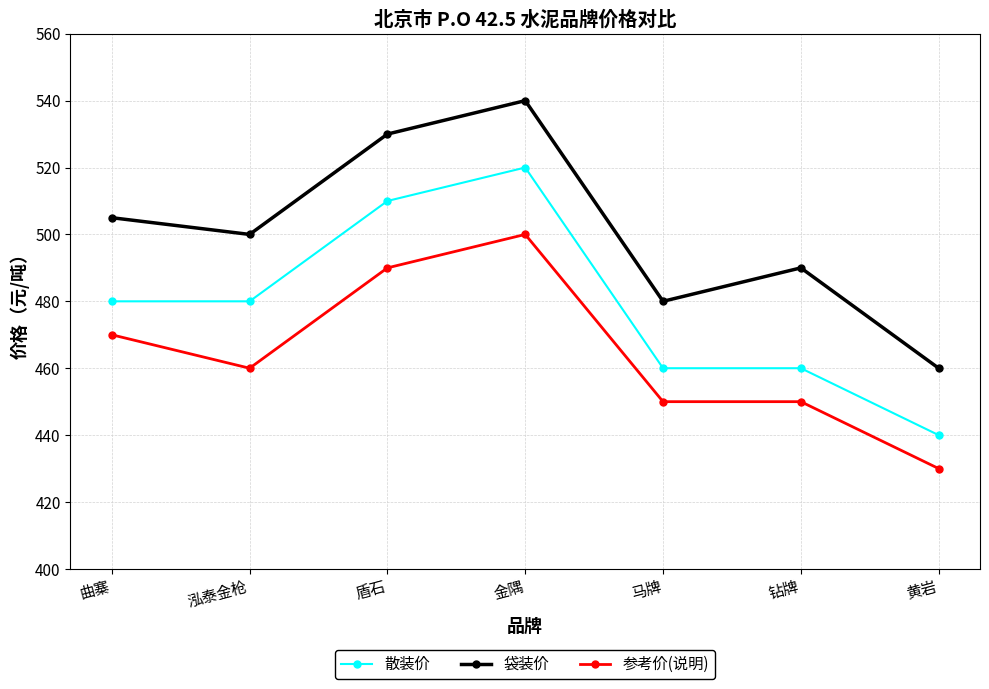

True or false: 散装价 and 参考价(说明) intersect in this chart.

False